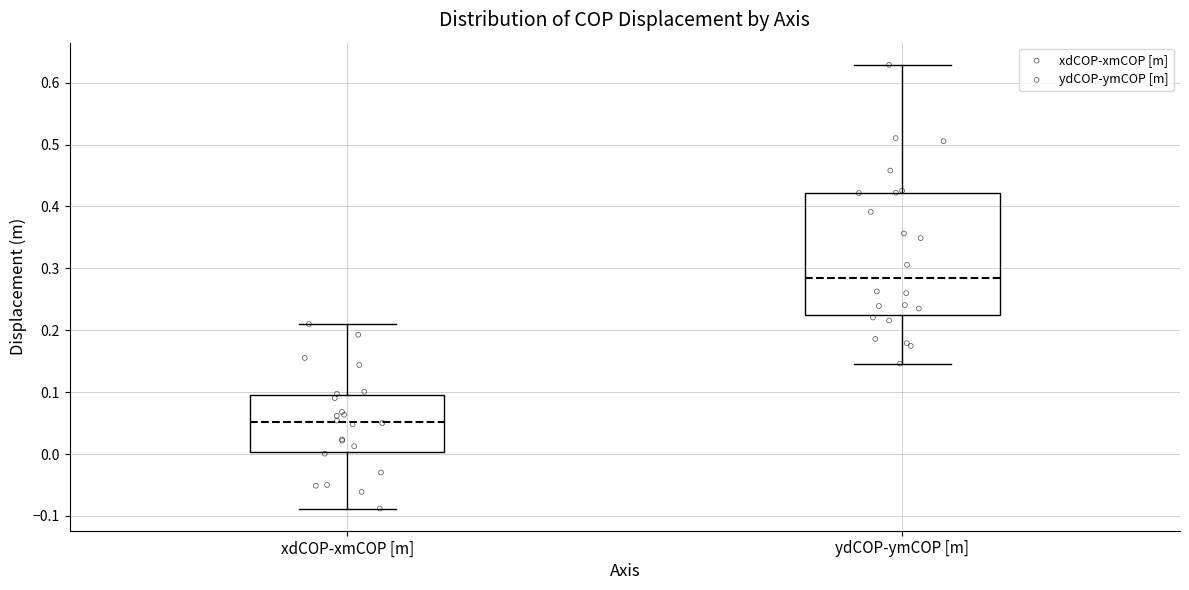

Where does the median line of the box for xdCOP-xmCOP [m] sit on the y-axis? The values are not printed on the chart, so give them approximately, as read against the axis.

0.05